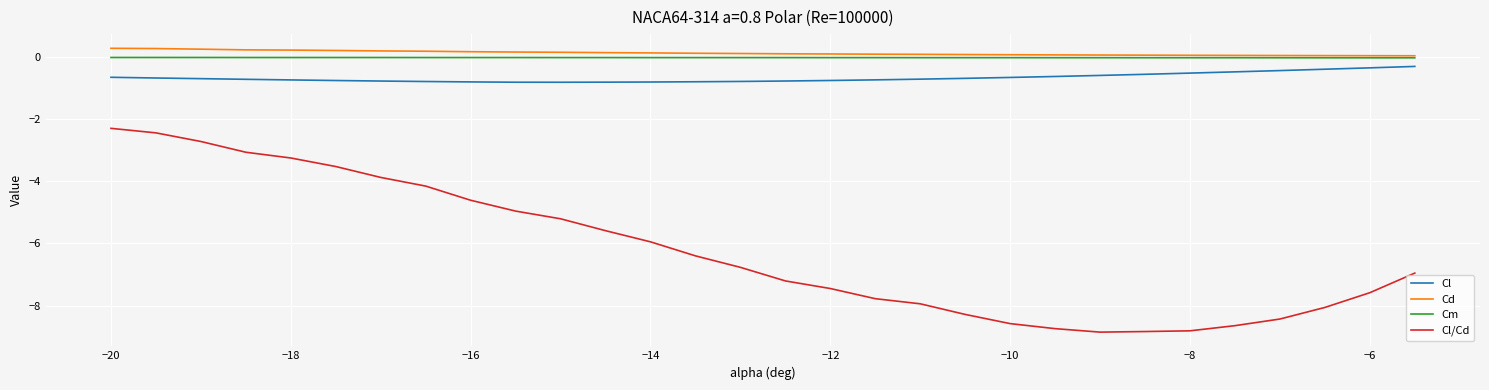

Which series has the largest range (max minus min)?

Cl/Cd